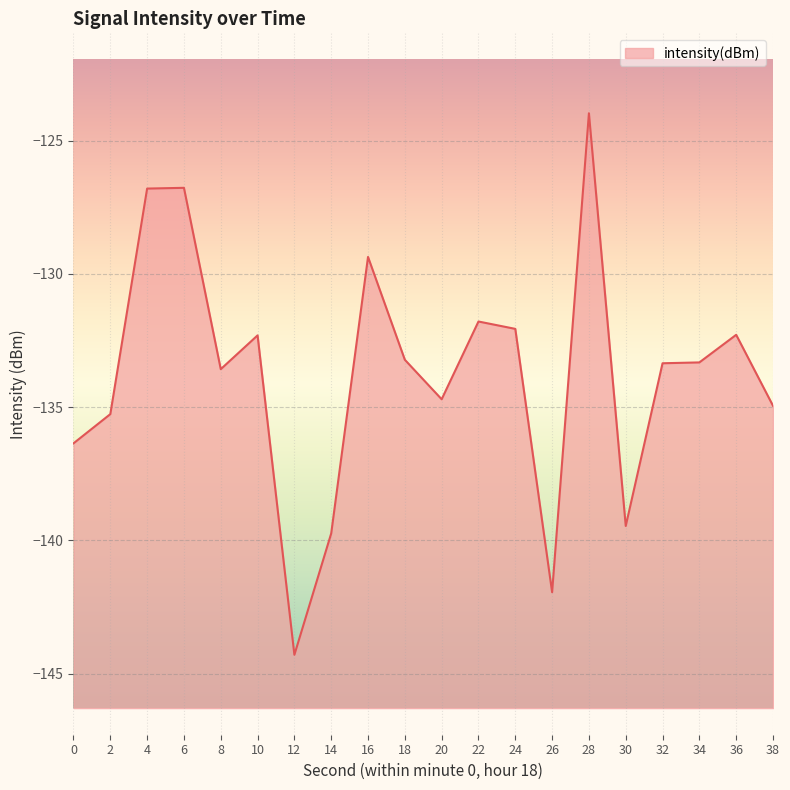

What is the value of the 9th point from the left?

-129.4